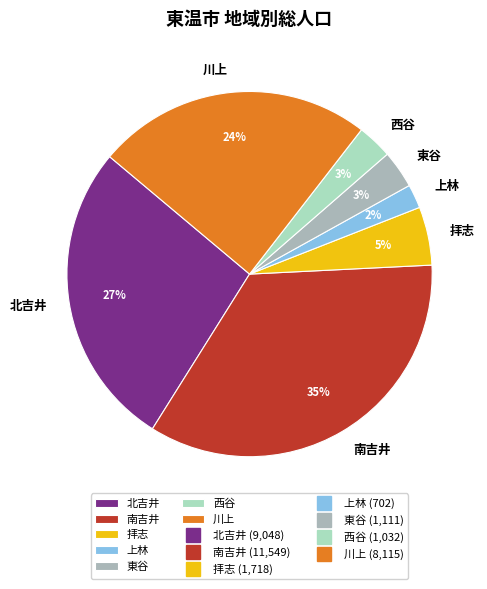

To the nearest percent, what is the combined percentage of 西谷 and 南吉井?

38%